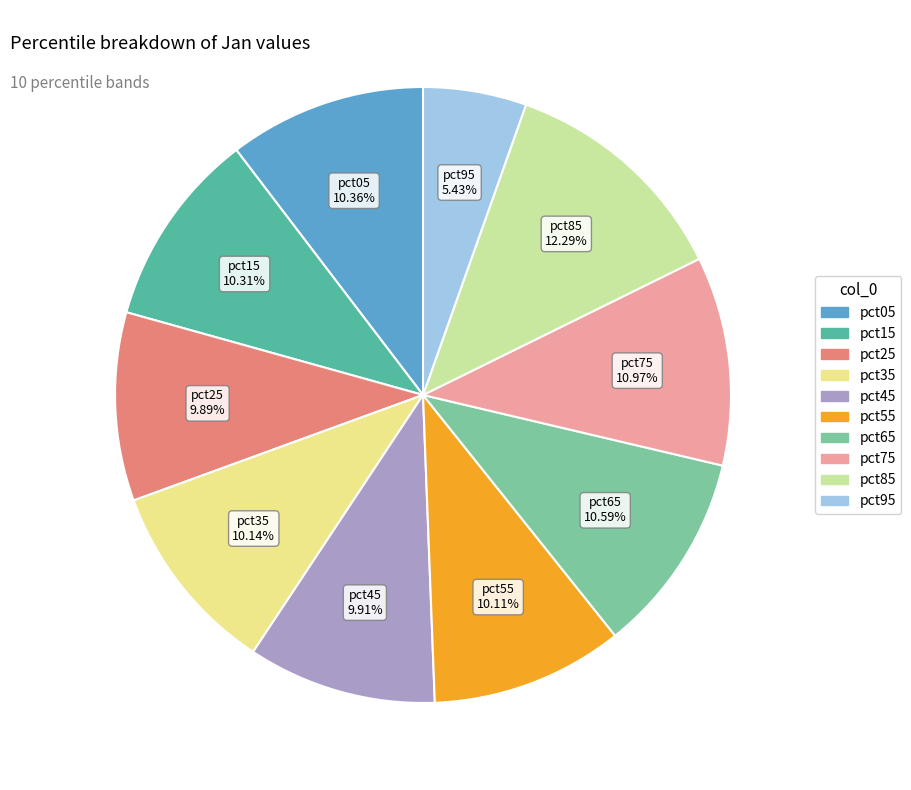

To the nearest percent, what is the combined percentage of pct15 and pct65?

21%